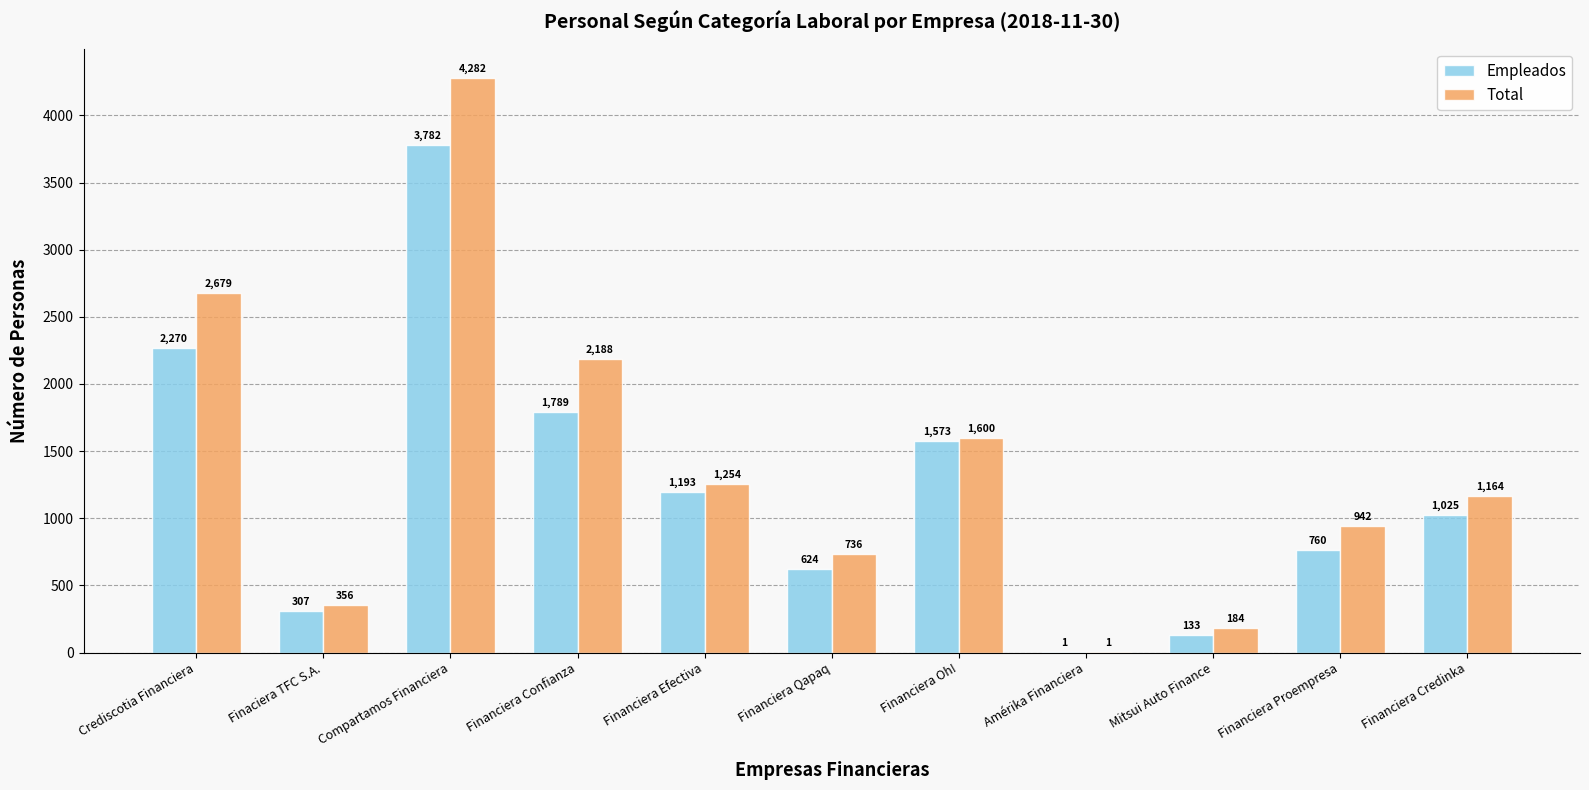

Is the value of Total at Finaciera TFC S.A. greater than the value of Empleados at Crediscotia Financiera?

No